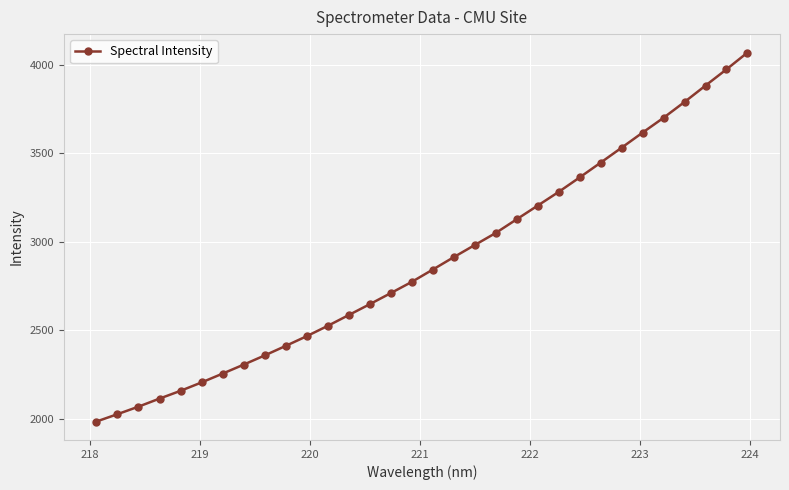

What is the value of the 27th point from the left?

3615.2